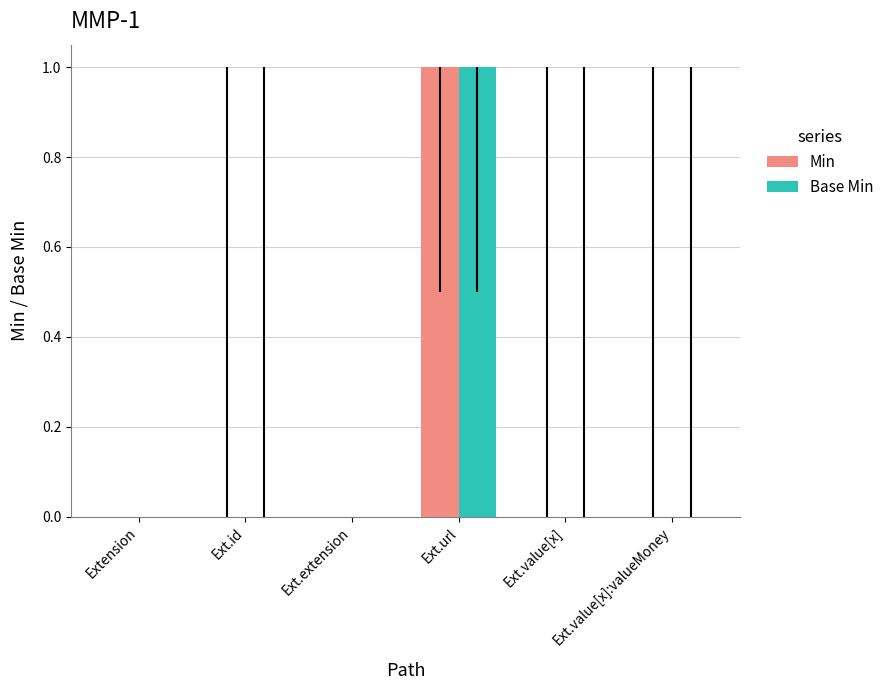

Is the value of Min at Ext.extension greater than the value of Base Min at Ext.url?

No